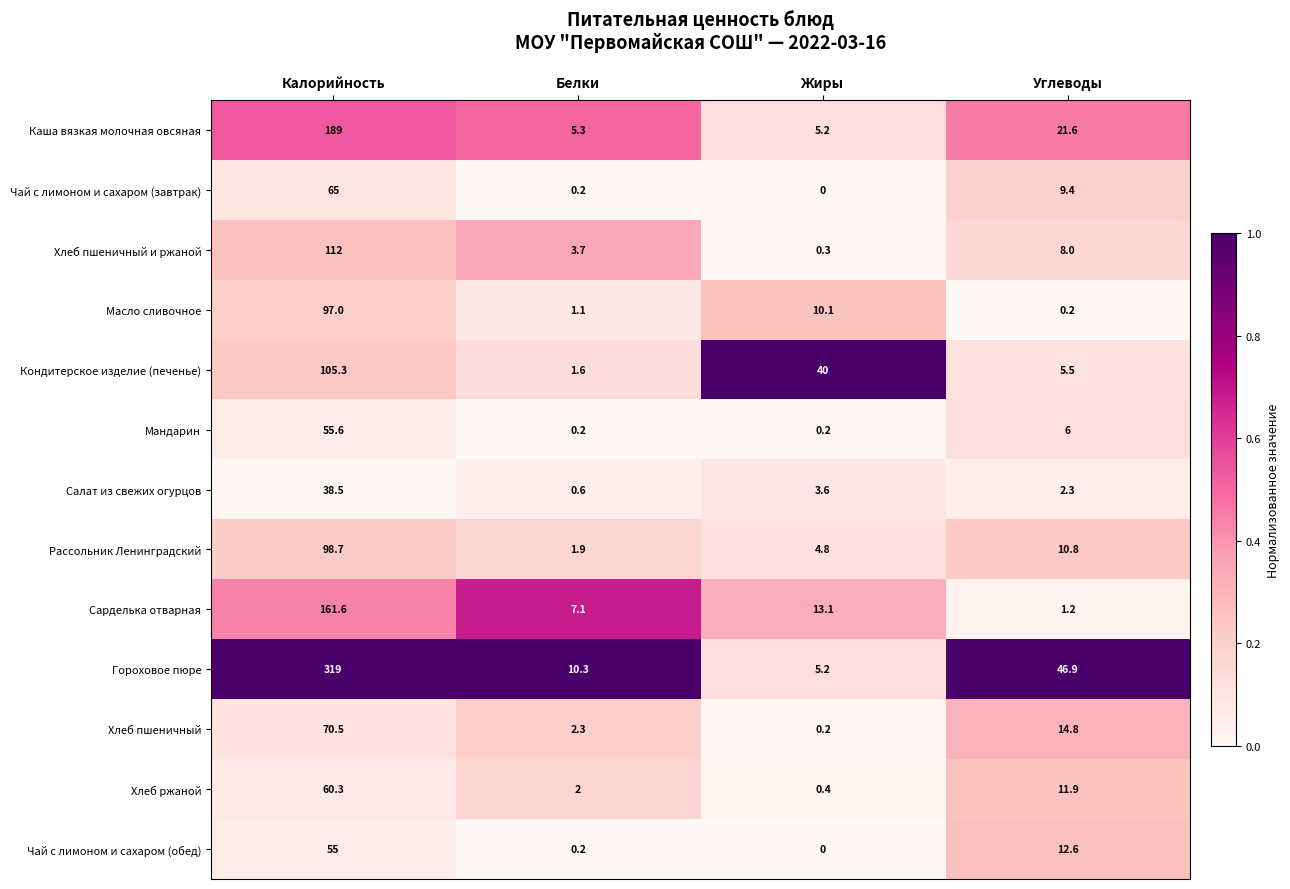

Is it true that Мандарин equals 6.0 at Углеводы?

True